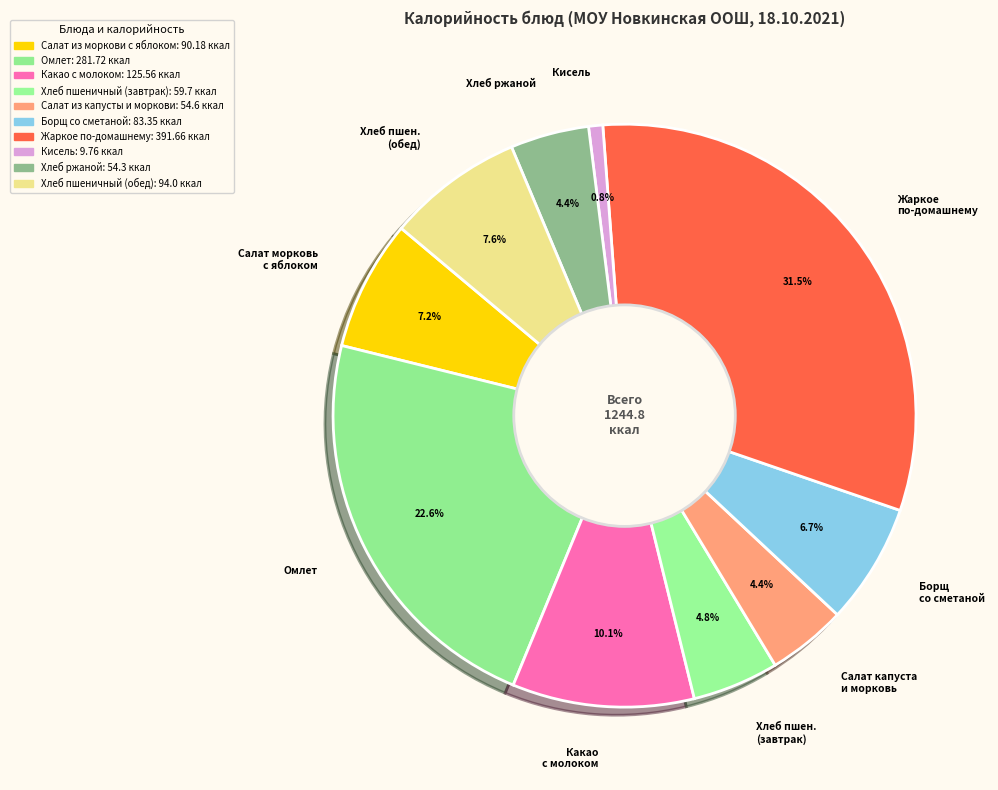

Between Хлеб ржаной and Салат морковь с яблоком, which is larger?

Салат морковь с яблоком